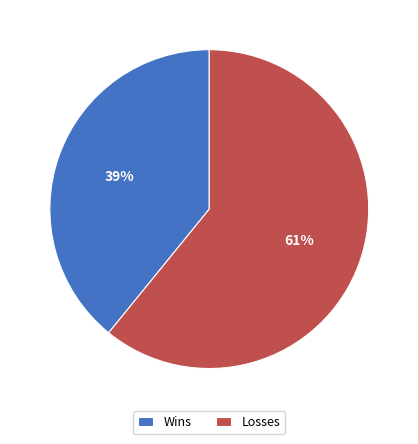

How many segments does this pie chart have?

2